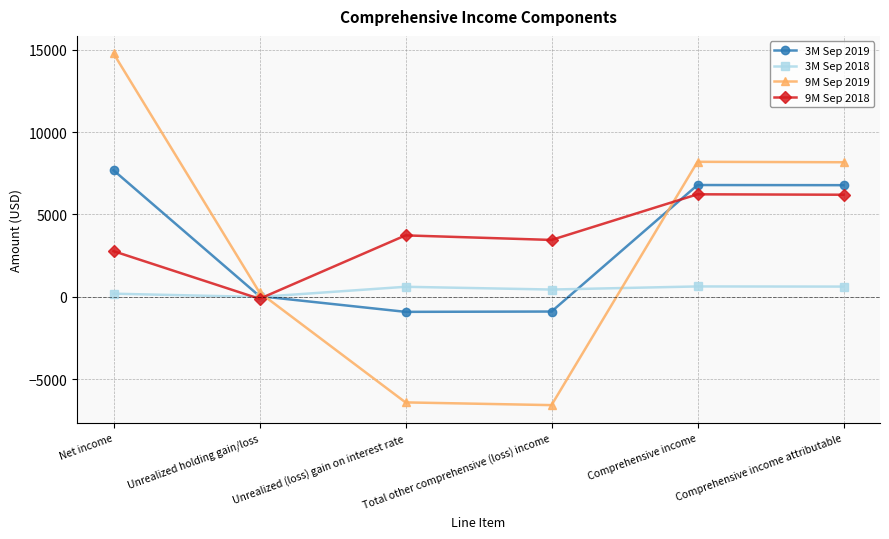

Where is the first local maximum for 3M Sep 2019?

Comprehensive income